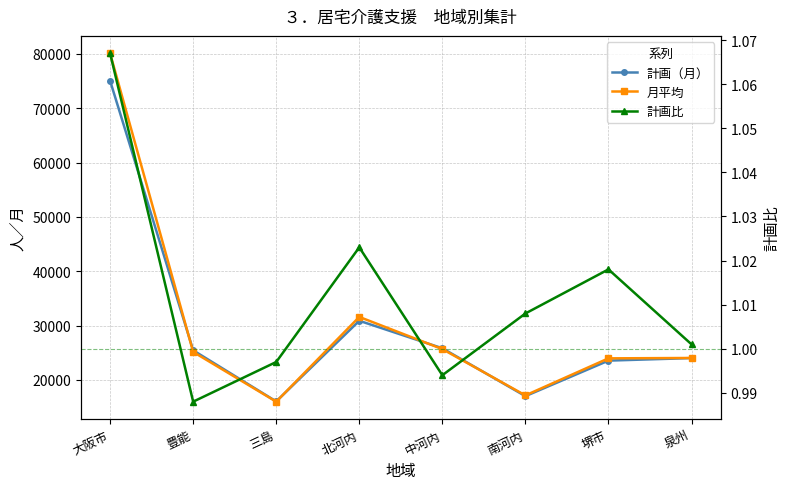

What position from the right is 南河内?

3